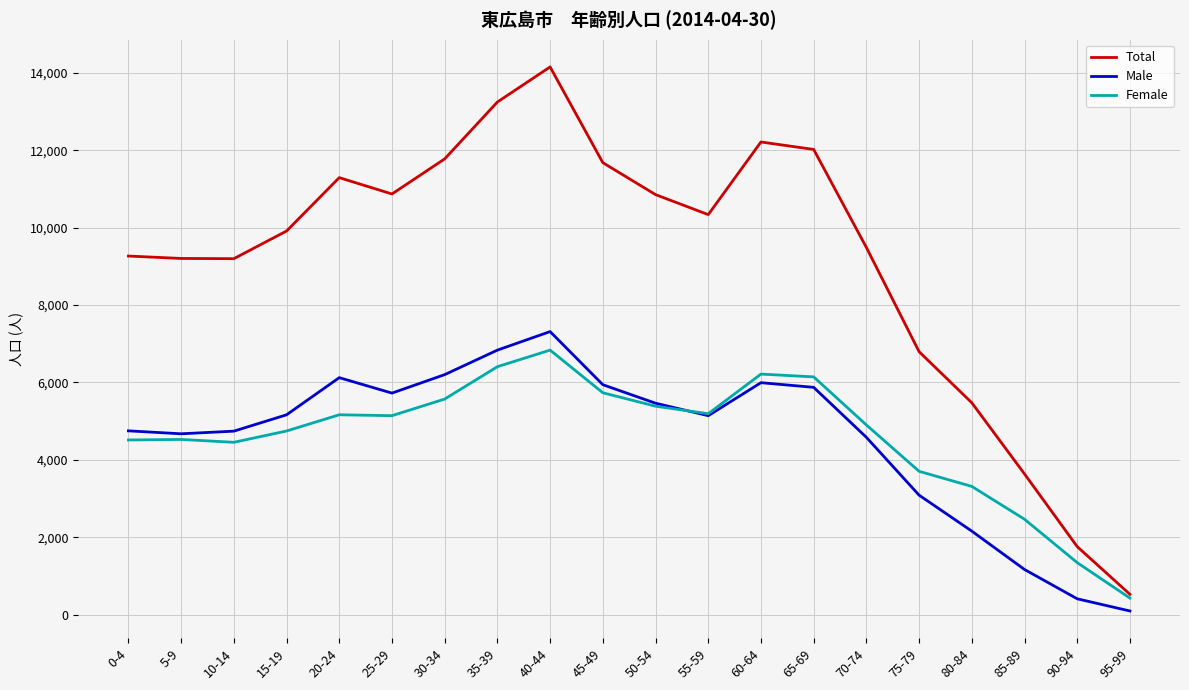

What position from the right is 90-94?

2